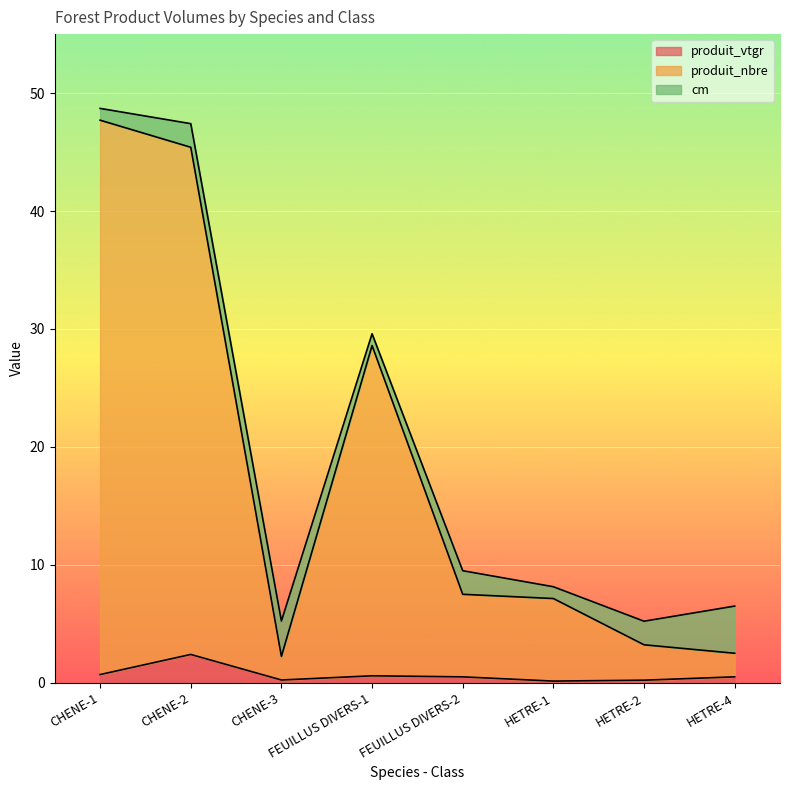

Which category has the lowest value in the produit_vtgr series?

HETRE-1